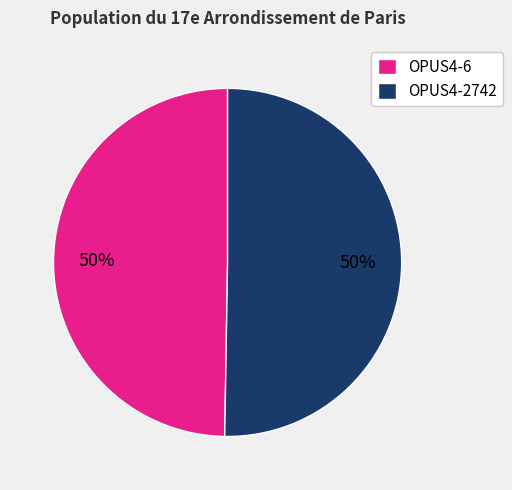

What percentage is the OPUS4-6 slice, to the nearest percent?

50%